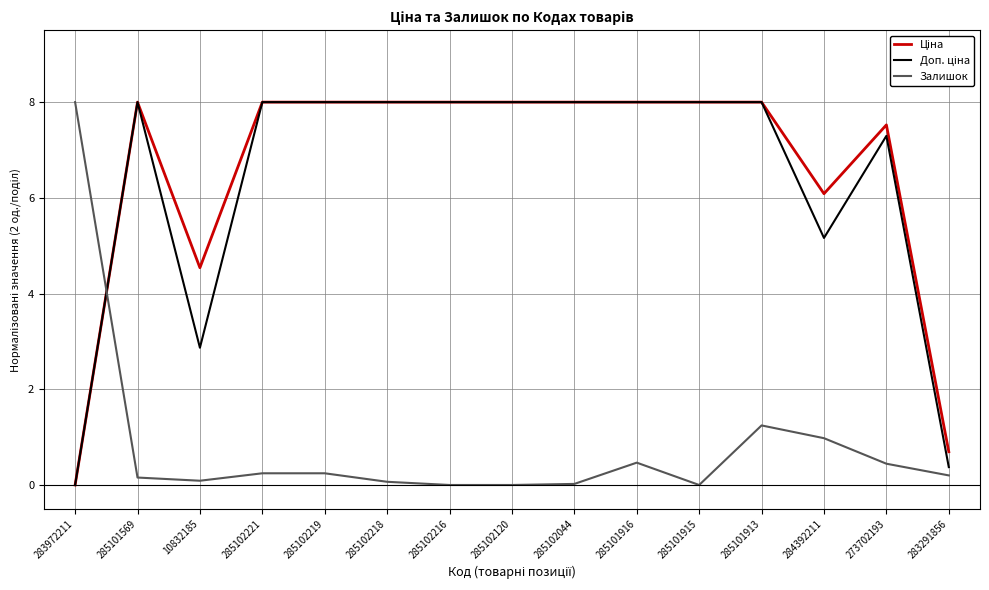

What is the greatest value displayed?

8.0